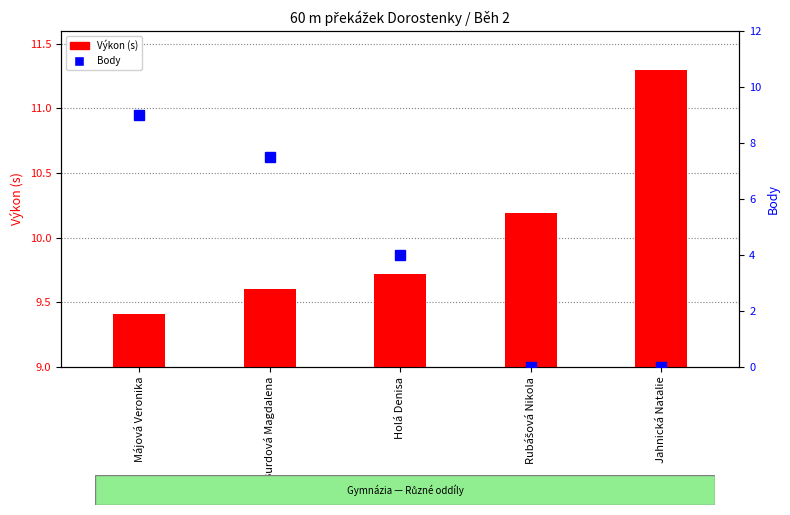

At which label does Výkon (s) reach its peak?

Jahnická Natalie